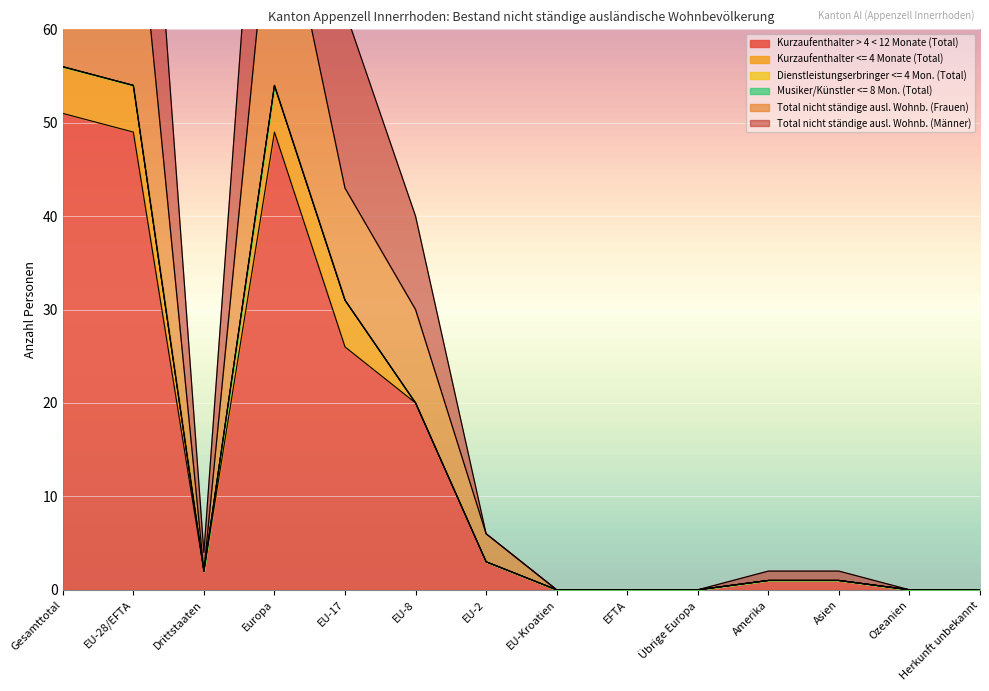

True or false: Kurzaufenthalter > 4 < 12 Monate (Total) and Total nicht ständige ausl. Wohnb. (Männer) intersect in this chart.

False